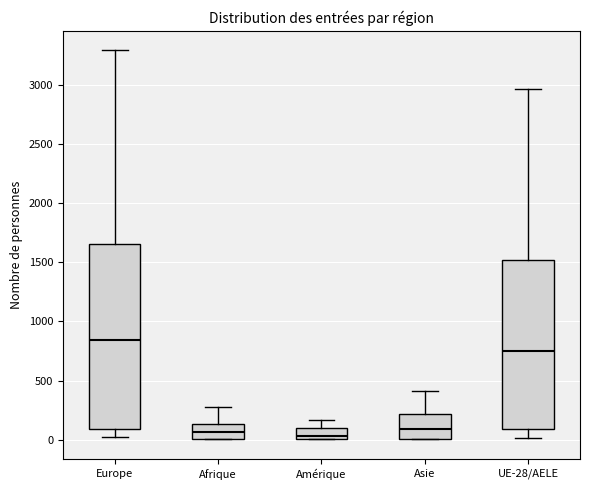

Reading left to right, read every box against the y-axis: the position of its median line, the range the box covers, and the ends of its whiskers. The values are not printed on the chart, so give them approximately, as read against the axis.

Europe: median 850, box 100 to 1650, whiskers 0 to 3300
Afrique: median 50, box 0 to 150, whiskers 0 to 250
Amérique: median 50, box 0 to 100, whiskers 0 to 150
Asie: median 100, box 0 to 200, whiskers 0 to 400
UE-28/AELE: median 750, box 100 to 1500, whiskers 0 to 2950